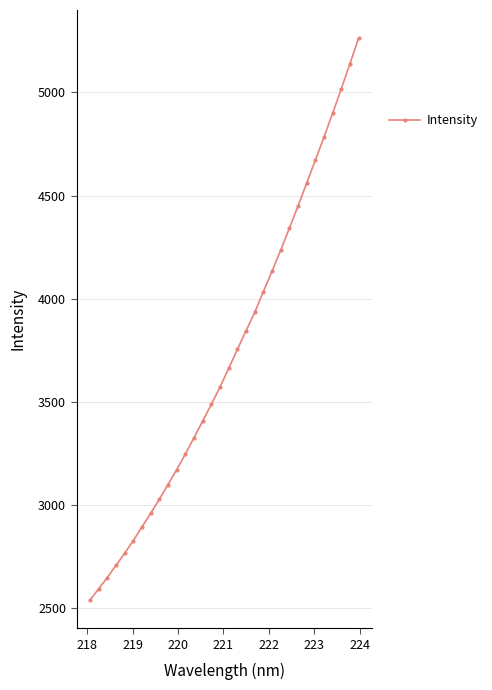

What is the average value?

3718.9